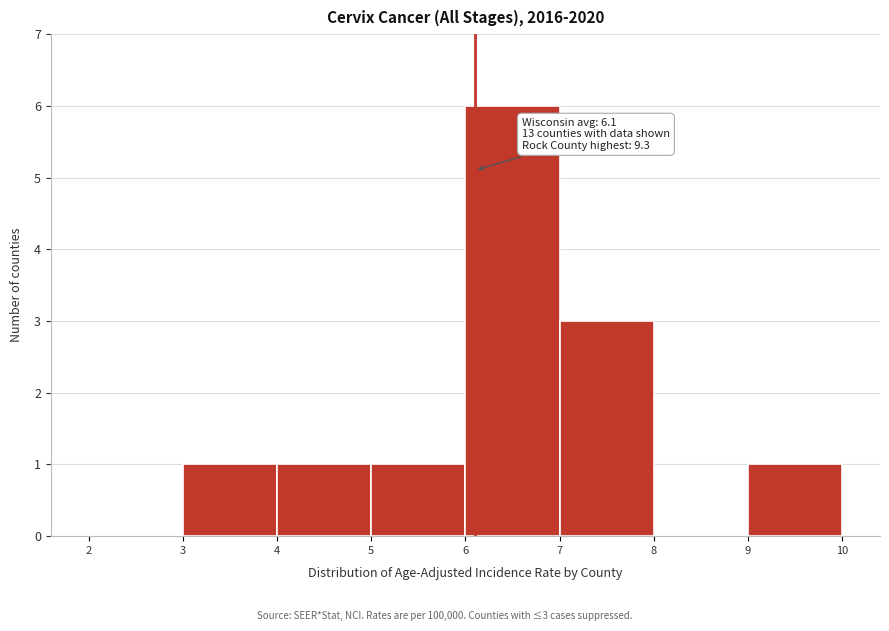

Over which range of the x-axis is the bar tallest?

6 to 7